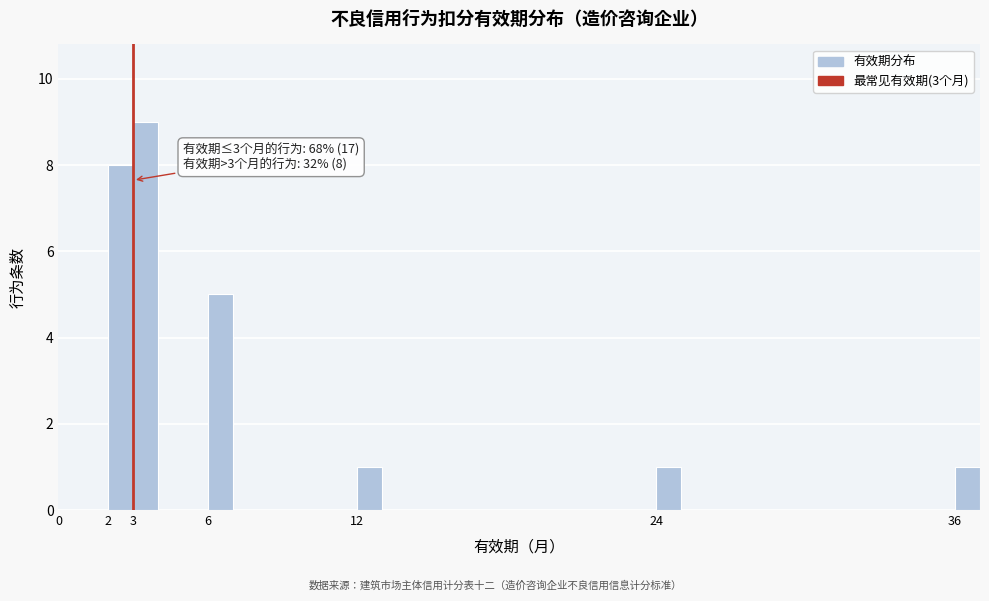

Over which range of the x-axis is the bar tallest?

3 to 4